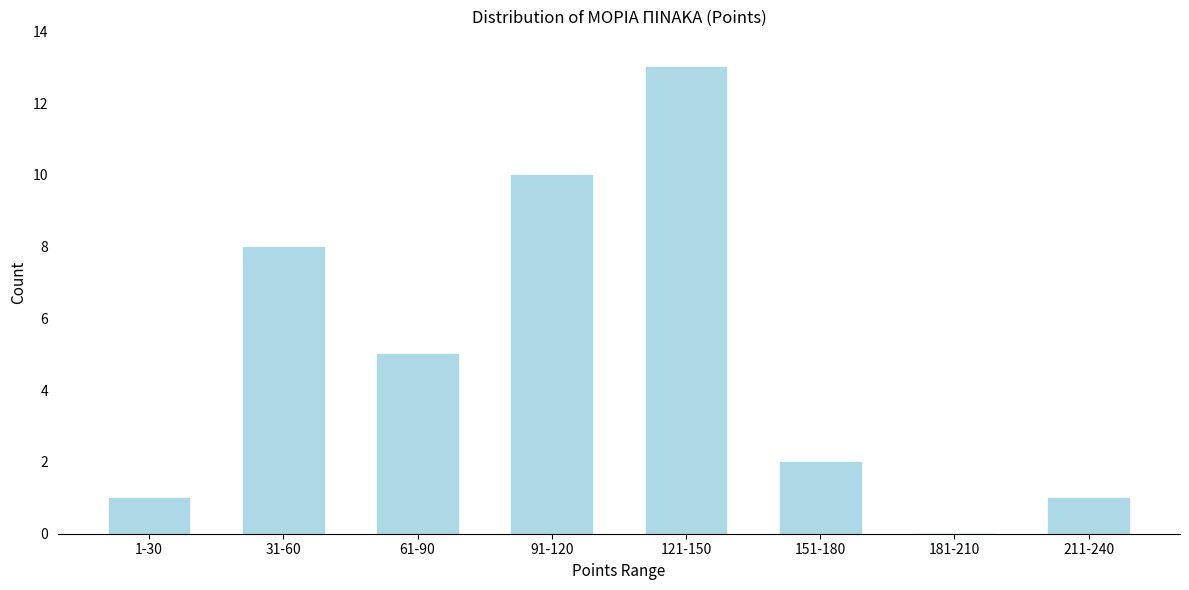

Reading right to left, transcribe all the data shown in this chart.

211-240=1	181-210=0	151-180=2	121-150=13	91-120=10	61-90=5	31-60=8	1-30=1